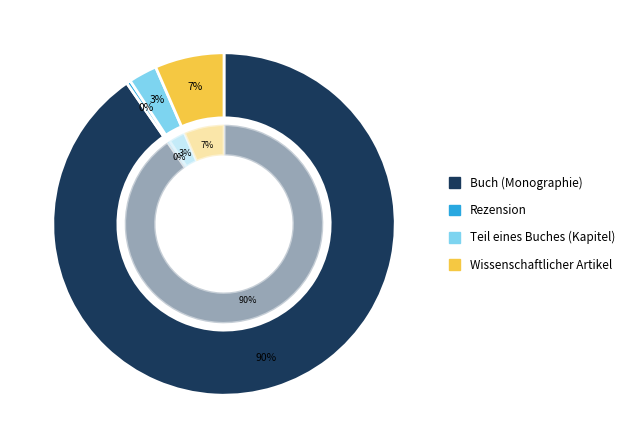

The 578 slice represents 11% of the pie. True or false?

False